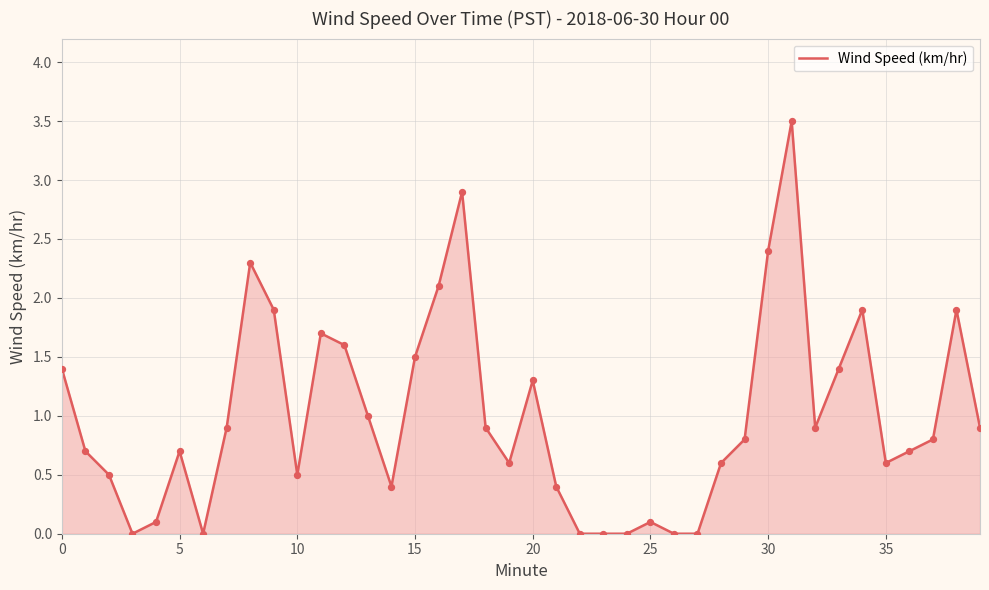

What is the difference between the maximum and minimum values?

3.5